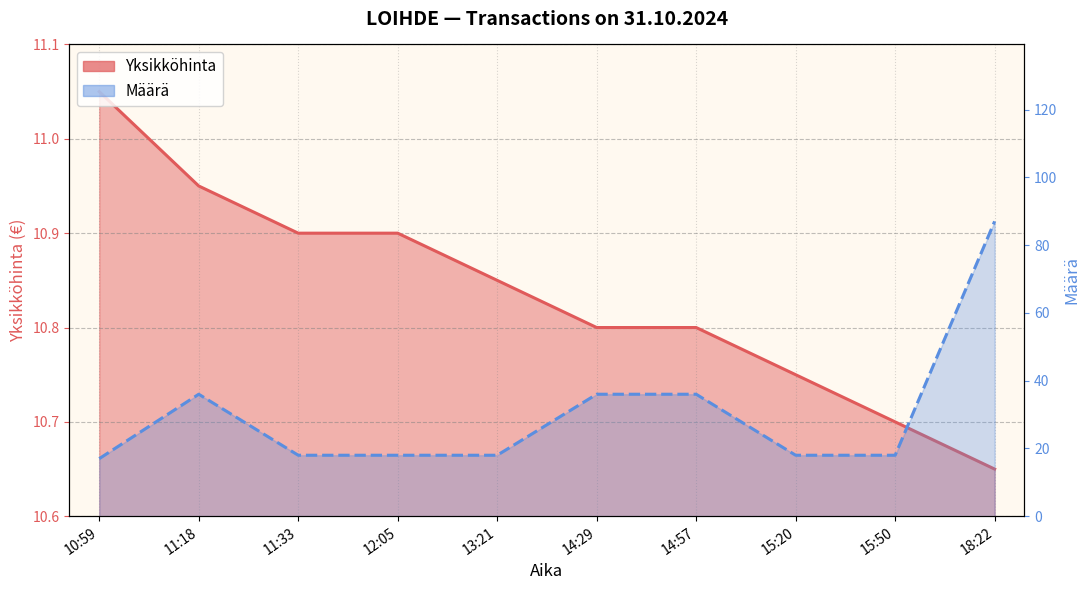

Does the chart display data point markers on the line(s)?

No